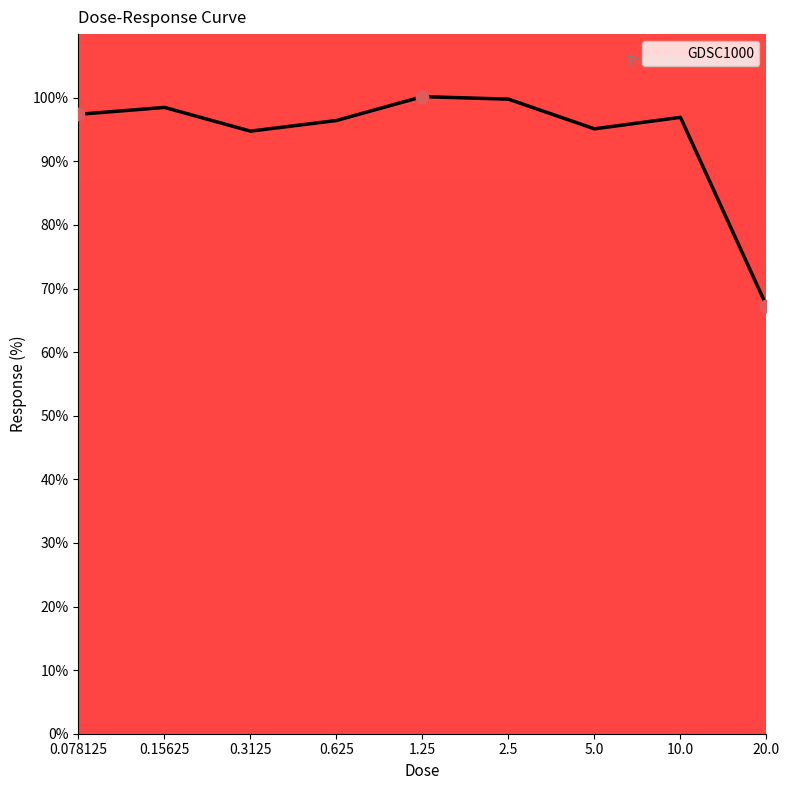

What is the change in value from 0.625 to 2.5?

+3.4